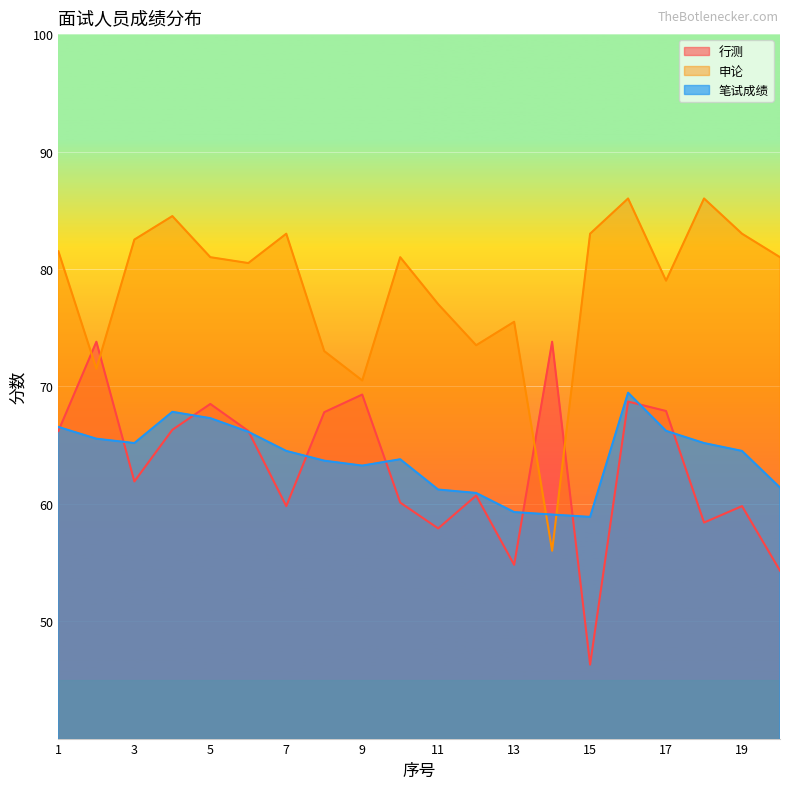

How many data points in 行测 are less than 66?

10